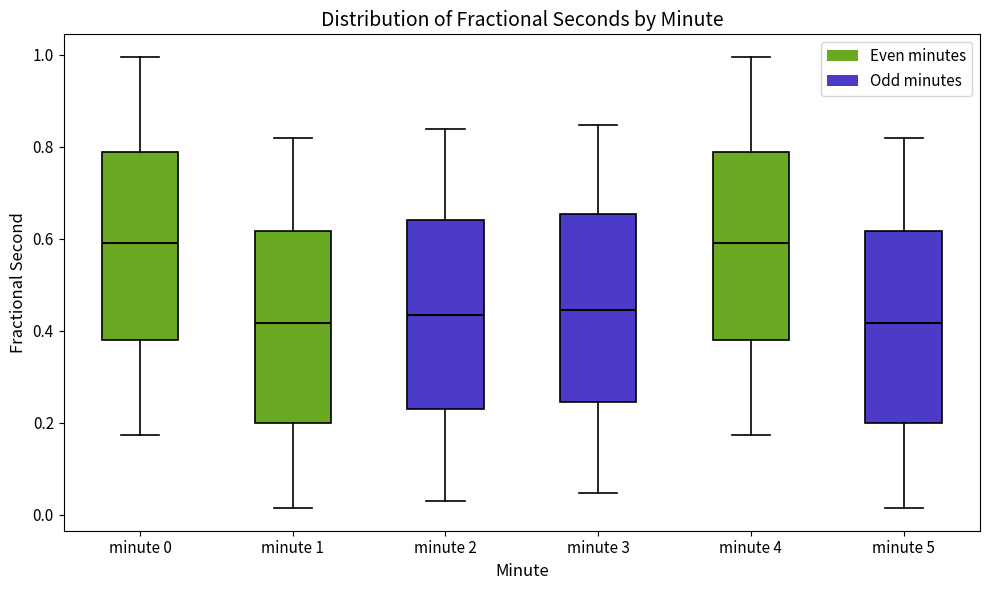

Reading left to right, transcribe this box plot: for each box, give where its median line is, the range the box spans, and where its two whiskers end, as read against the y-axis. The values are not printed on the chart, so give them approximately, as read against the axis.

minute 0: median 0.60, box 0.38 to 0.78, whiskers 0.18 to 1.00
minute 1: median 0.42, box 0.20 to 0.62, whiskers 0.02 to 0.82
minute 2: median 0.44, box 0.22 to 0.64, whiskers 0.02 to 0.84
minute 3: median 0.44, box 0.24 to 0.66, whiskers 0.04 to 0.84
minute 4: median 0.60, box 0.38 to 0.78, whiskers 0.18 to 1.00
minute 5: median 0.42, box 0.20 to 0.62, whiskers 0.02 to 0.82